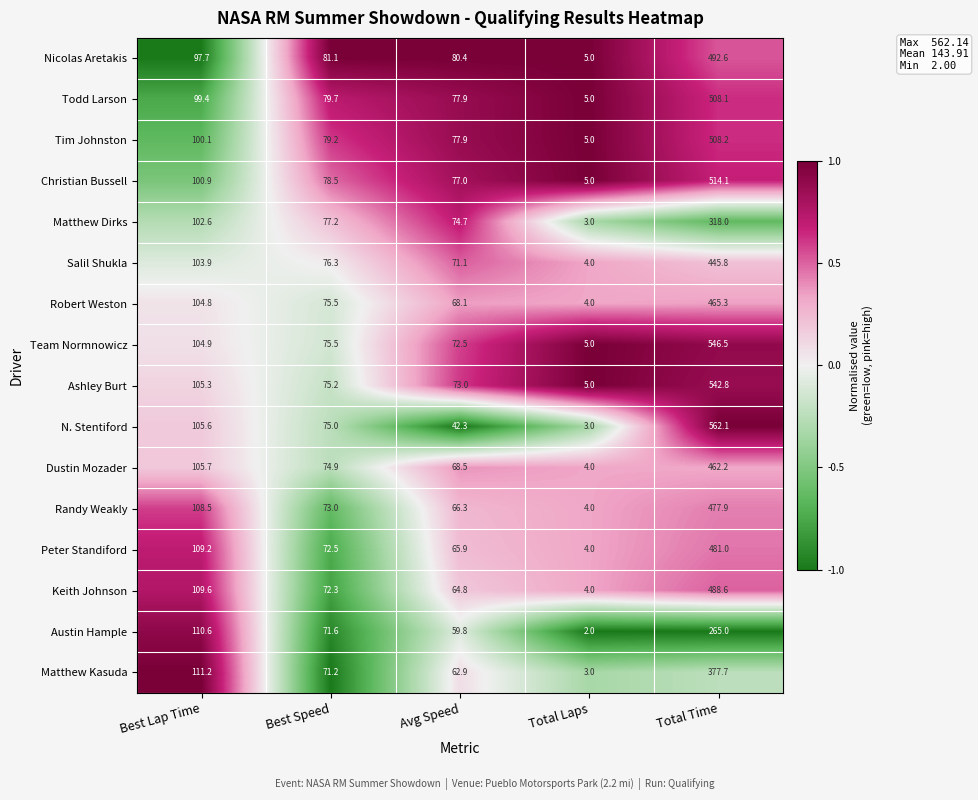

List the labels in order of Tim Johnston value, smallest first.

Total Laps, Avg Speed, Best Speed, Best Lap Time, Total Time